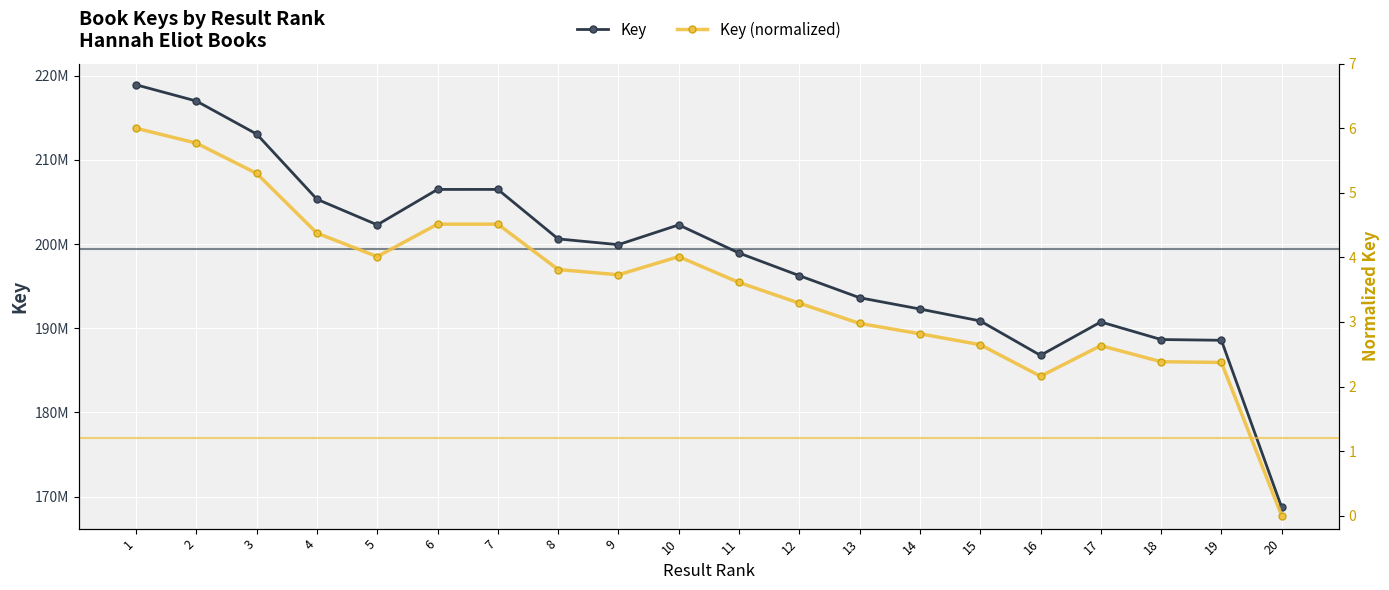

The Key series shows 200614032.0 at 8. True or false?

True